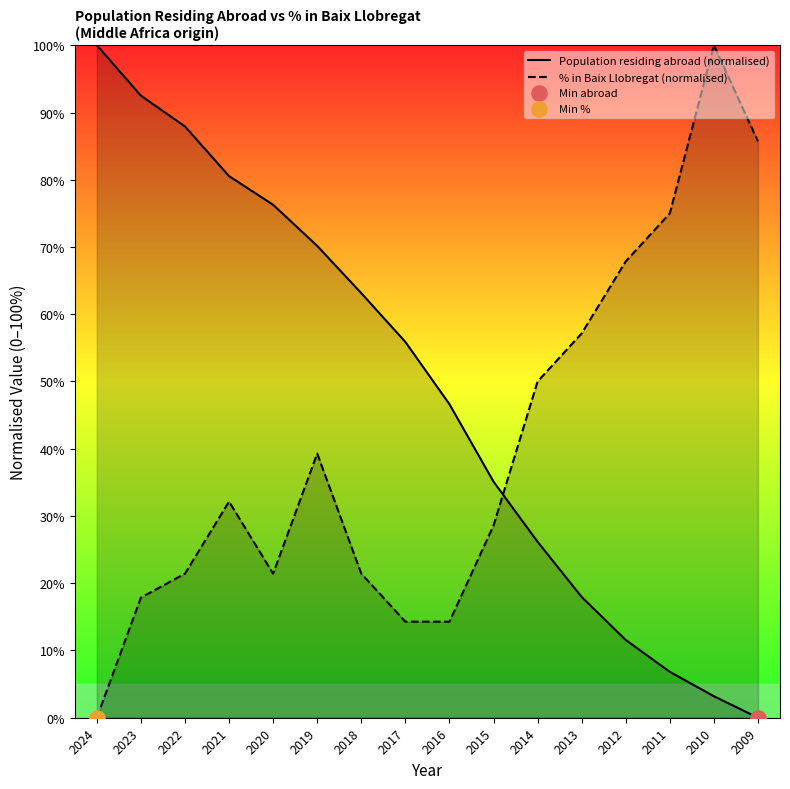

What is the total value across all series at 2013?

75.1